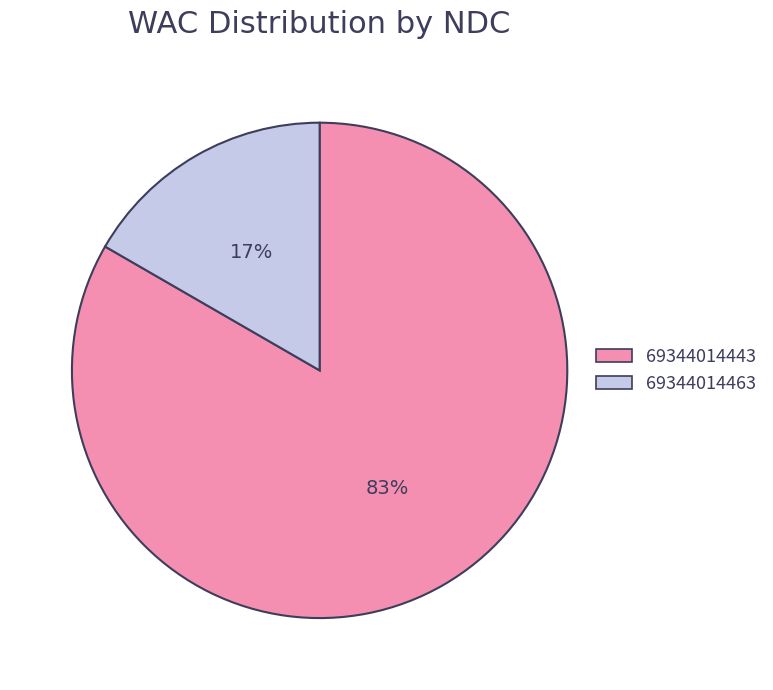

Is there any slice that represents more than half of the pie?

Yes